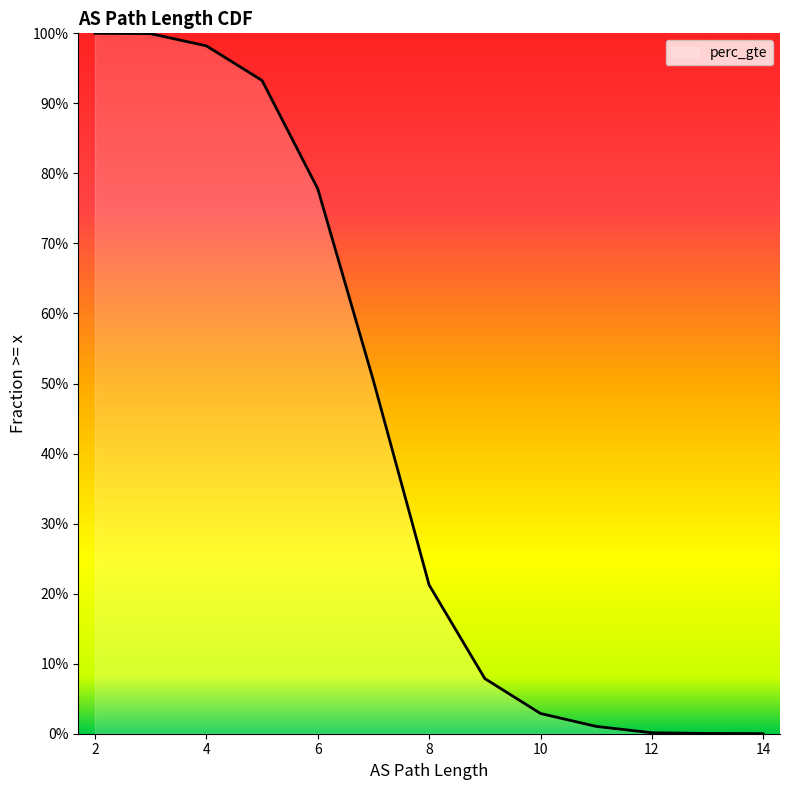

Which category has the highest value across all series?

2